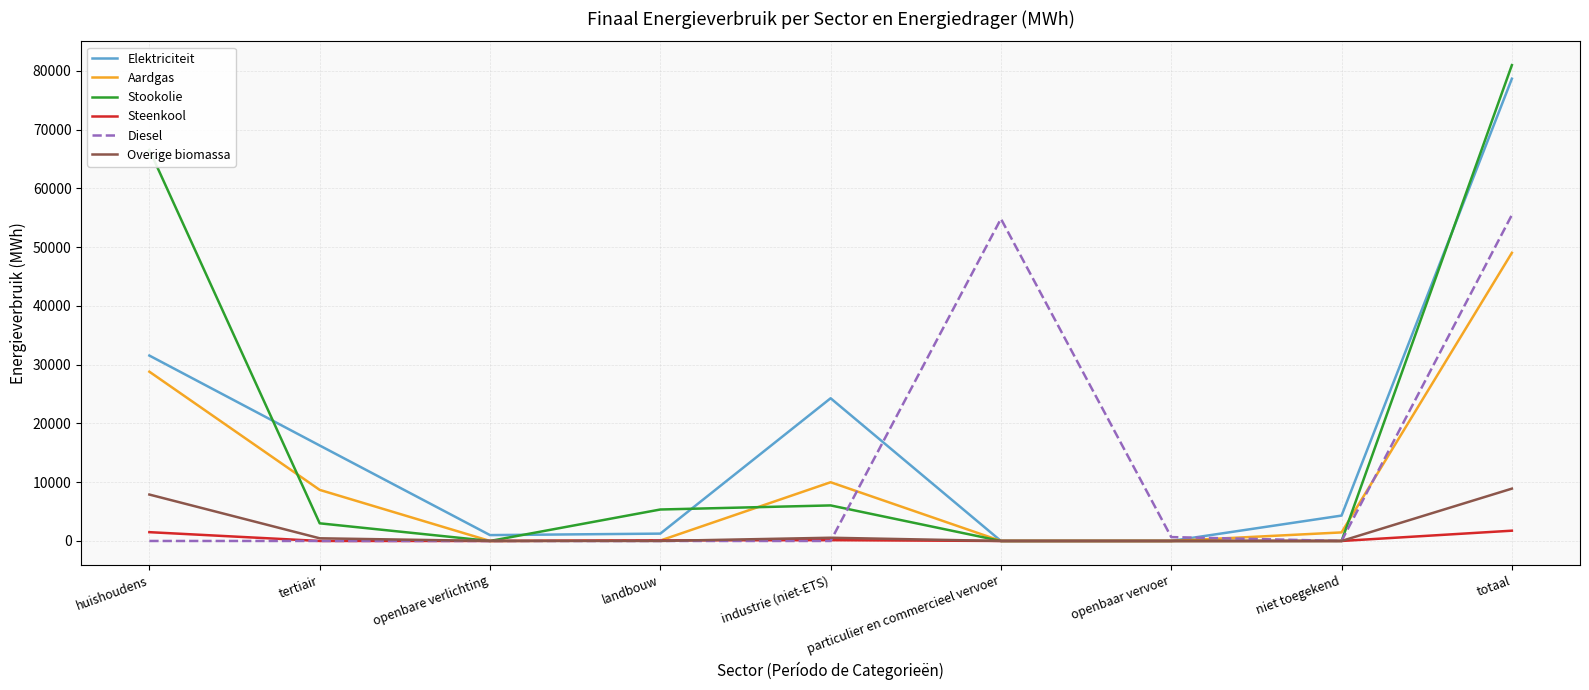

Between particulier en commercieel vervoer and openbaar vervoer, which series saw the biggest shift?

Diesel